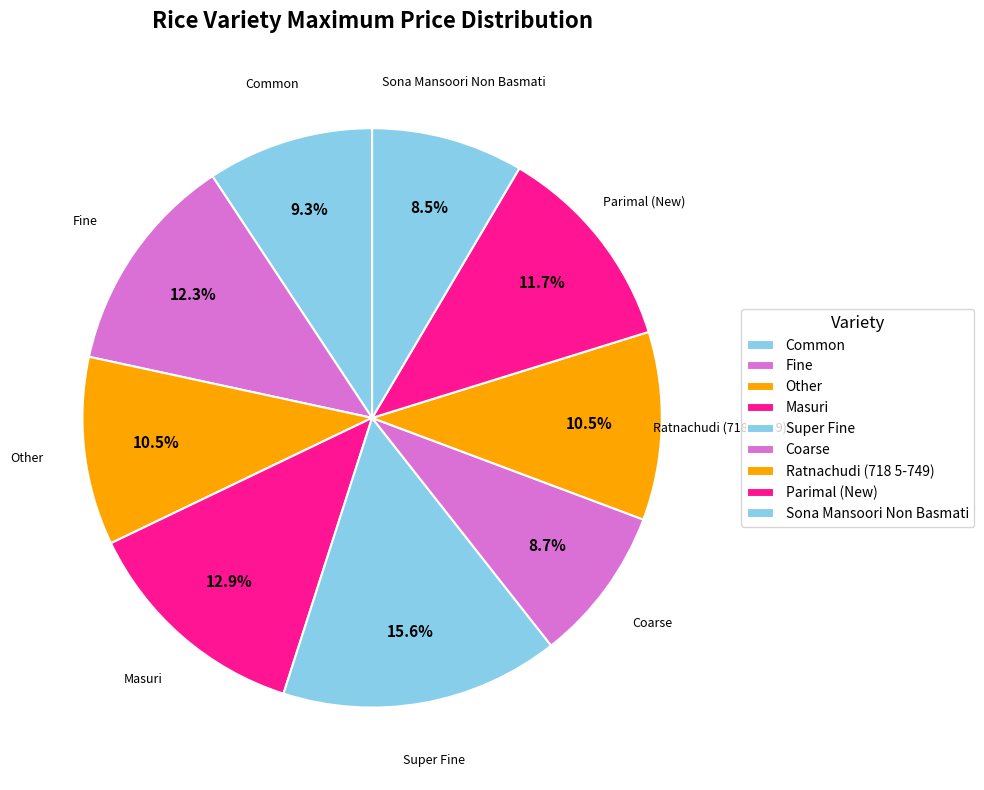

Is there a majority slice in this chart?

No